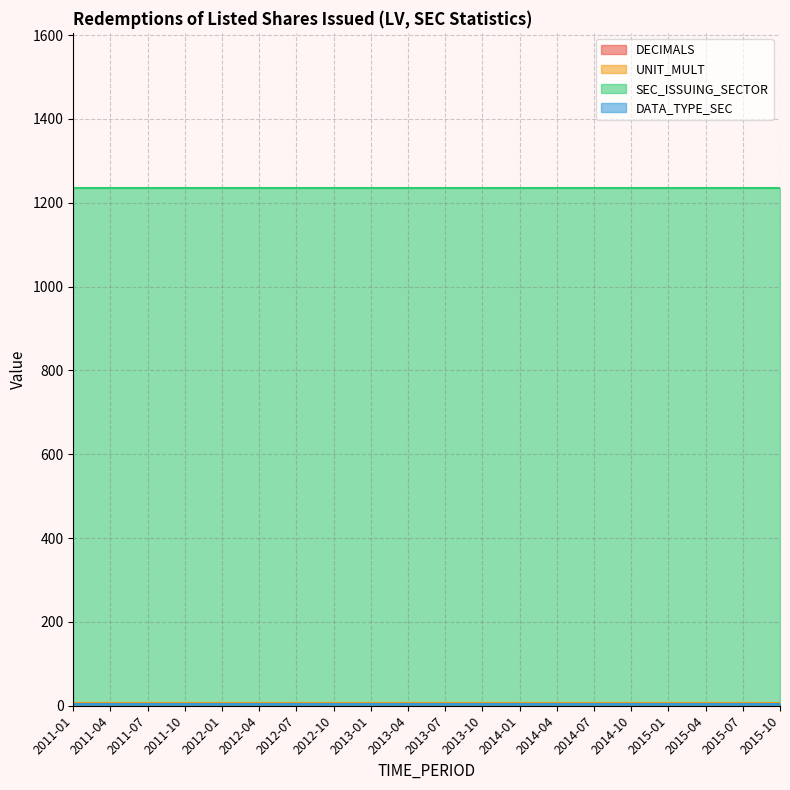

Which category has the highest value in the SEC_ISSUING_SECTOR series?

2011-01